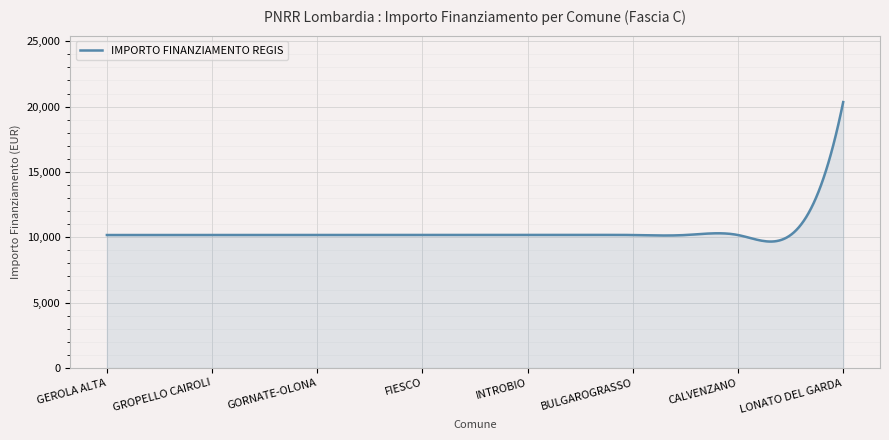

What is the greatest value displayed?

20344.0